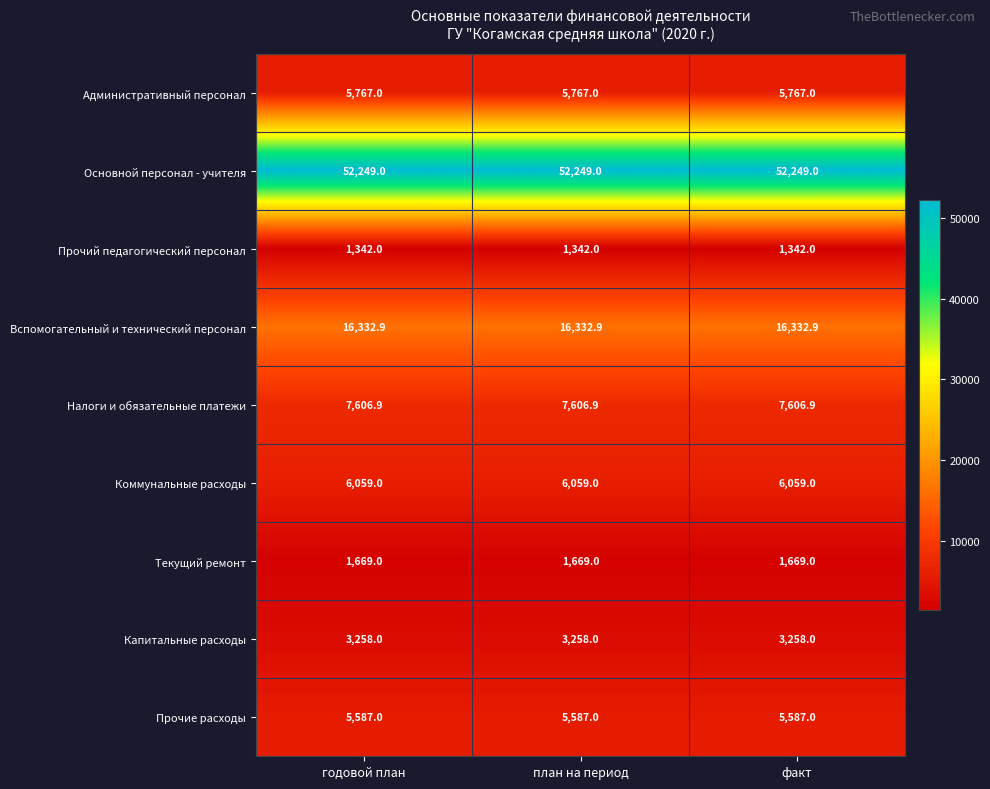

The value of Коммунальные расходы at план на период is 3268.7. True or false?

False